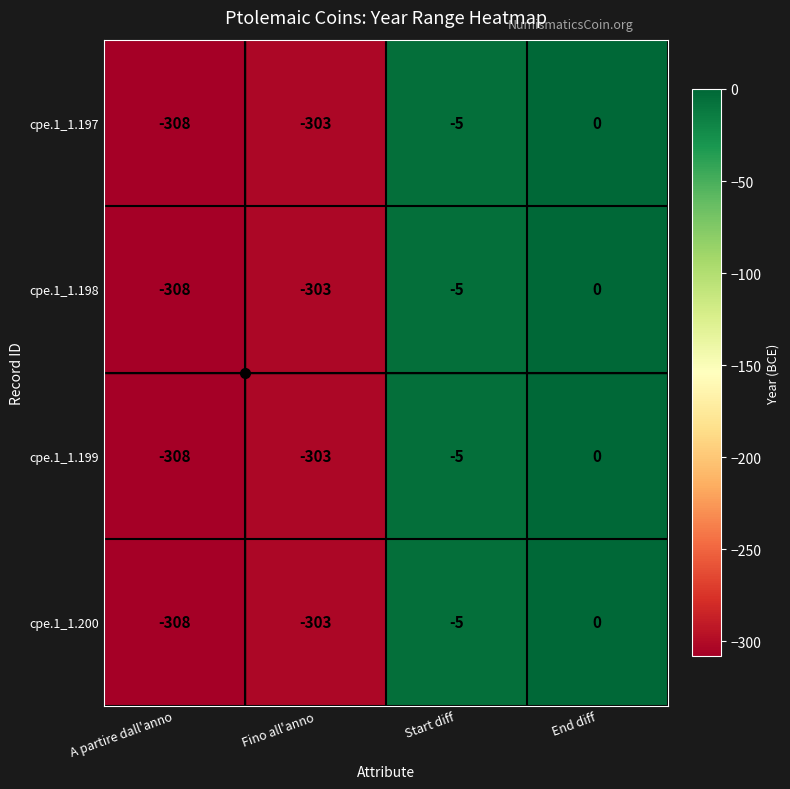

What is the total value across all series at Fino all'anno?

-1212